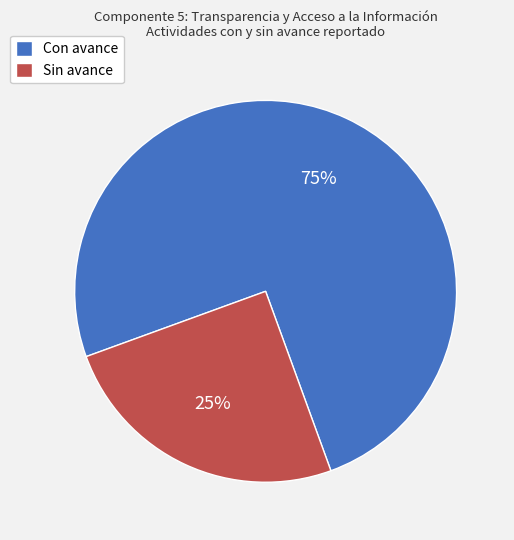

Which category accounts for the majority?

Con avance